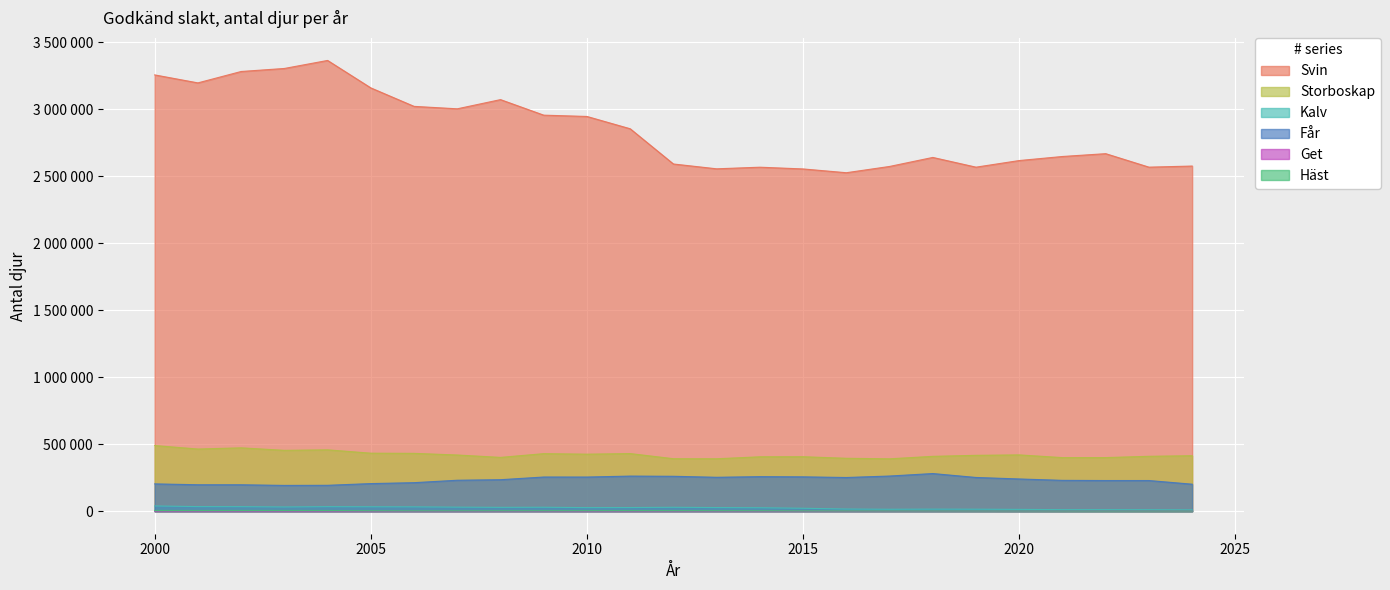

Does the chart display data point markers on the line(s)?

No